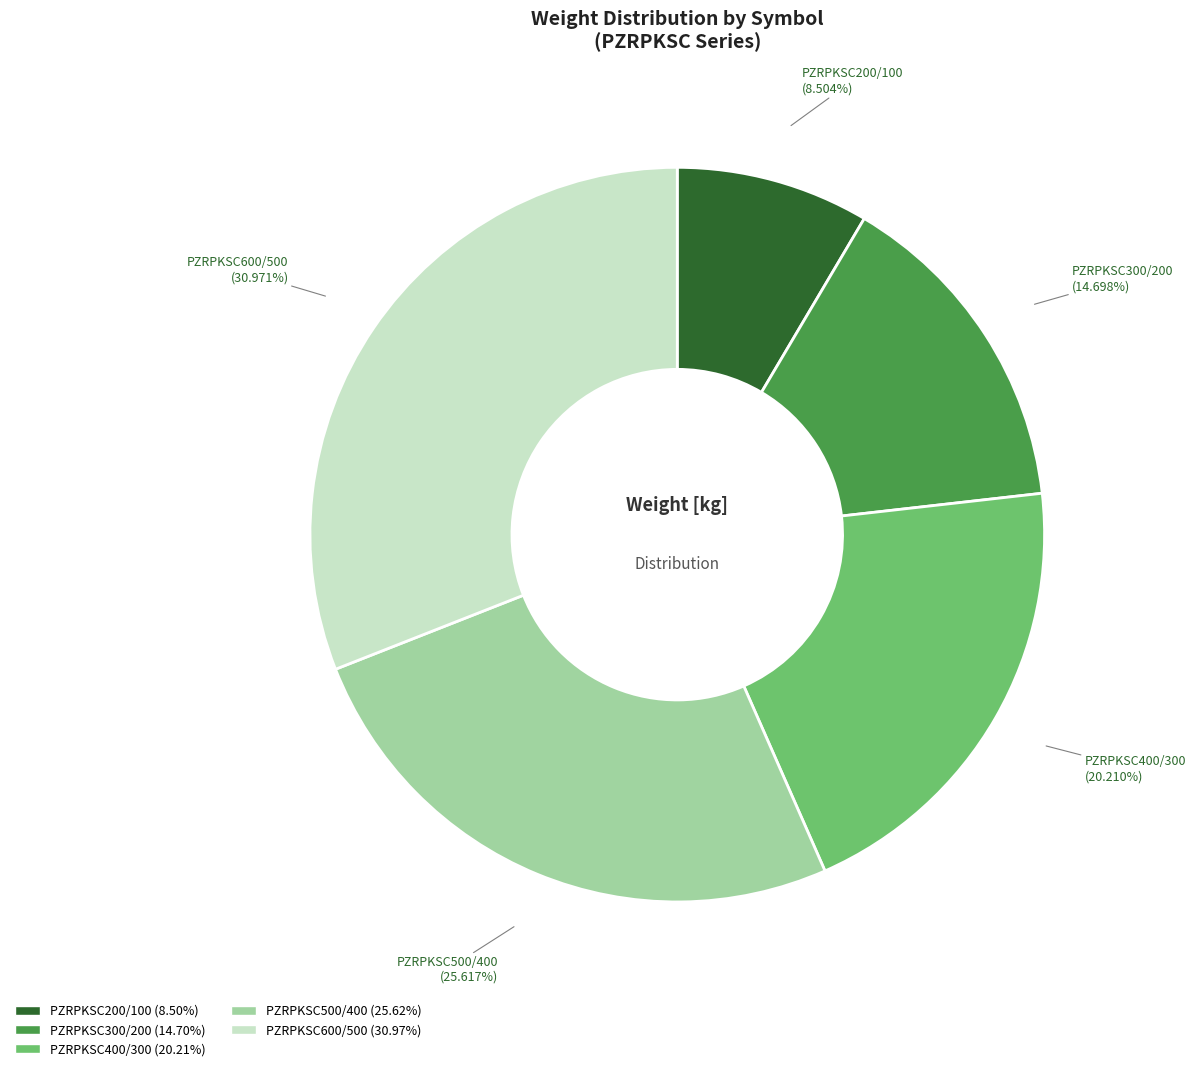

Is there any slice that represents more than half of the pie?

No